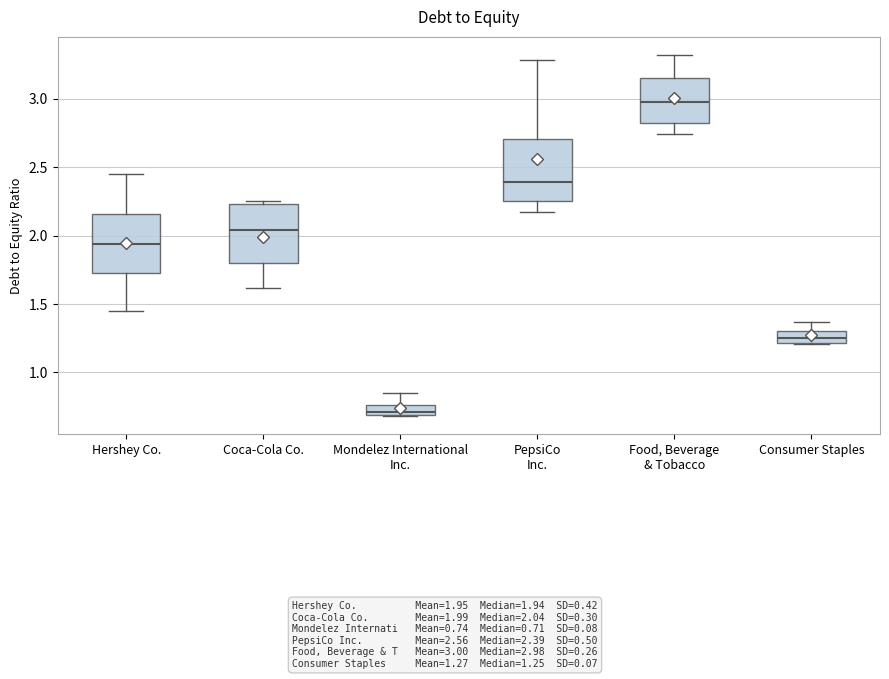

Where is the upper edge of the box for Mondelez International Inc. on the y-axis? The values are not printed on the chart, so give them approximately, as read against the axis.

0.75